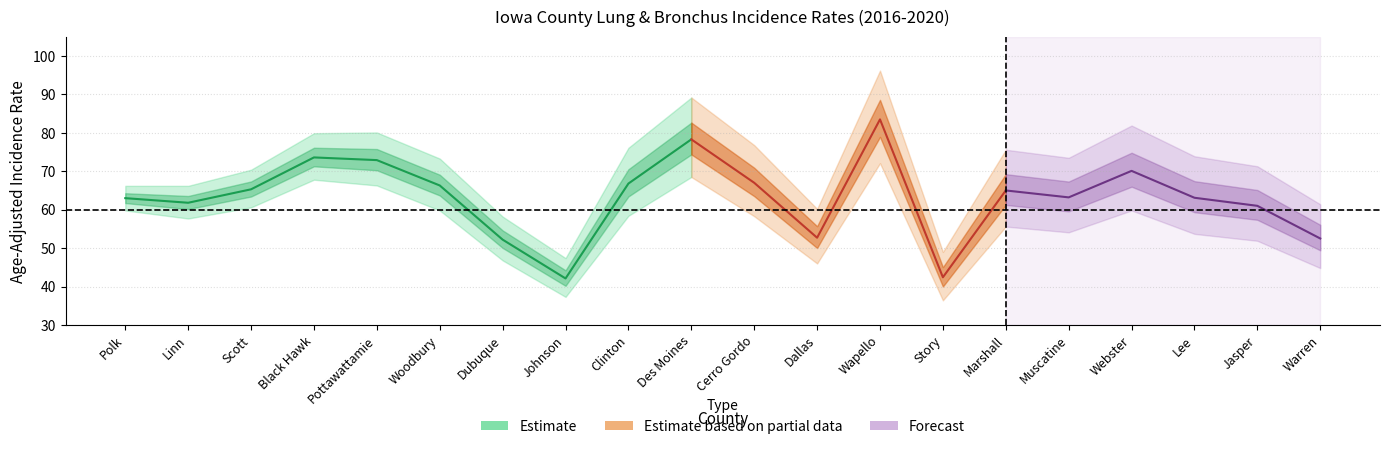

Which category has the highest value in the trend_lower series?

Wapello